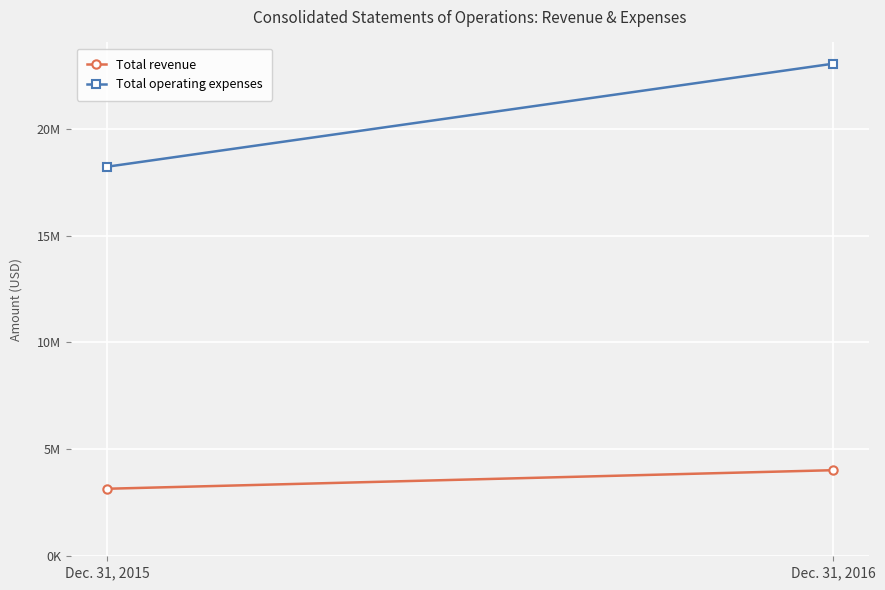

What is the lowest value of the Total operating expenses series?

18216883